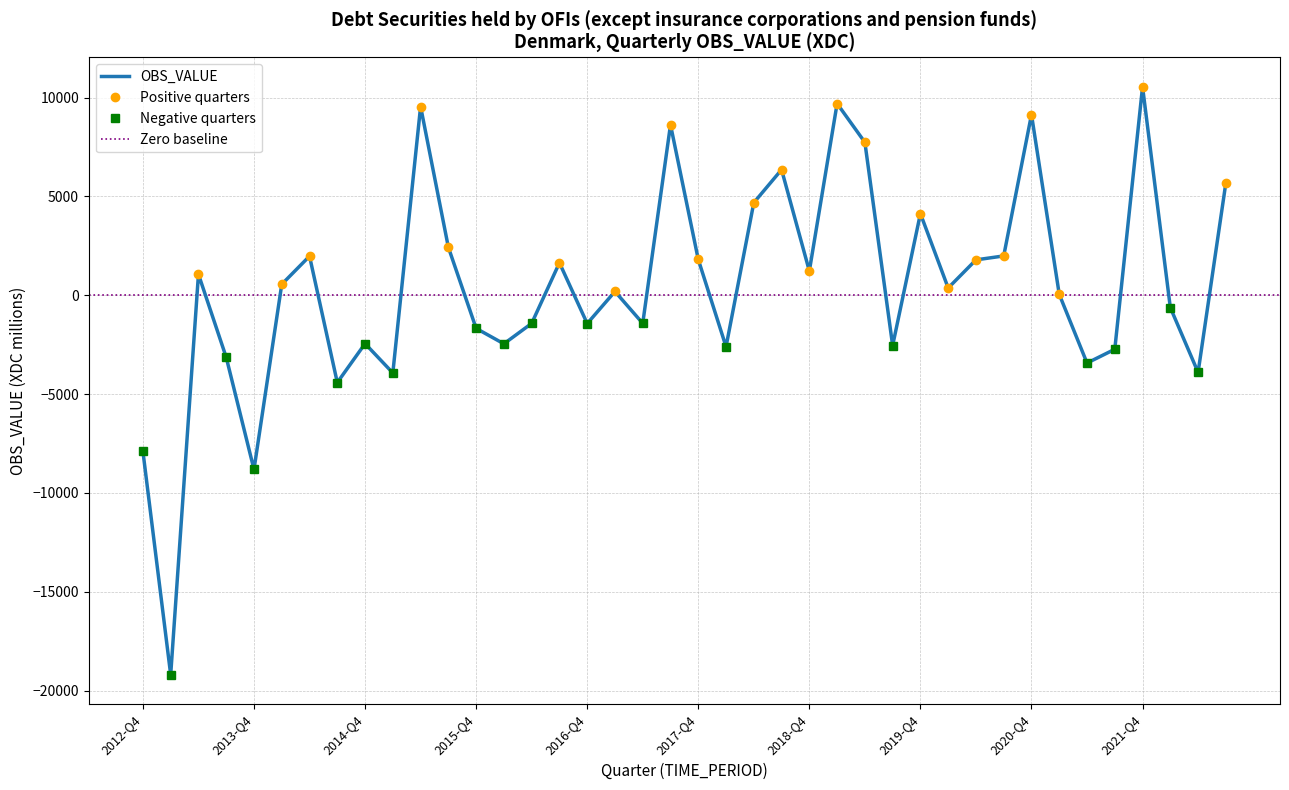

Reading left to right, extract all data points from this chart.

-7902	-19201	1059	-3144	-8816	551	1975	-4419	-2449	-3934	9543	2423	-1679	-2460	-1426	1638	-1435	188	-1425	8621	1806	-2608	4679	6352	1223	9694	7734	-2549	4127	364	1787	1986	9135	44	-3432	-2735	10541	-625	-3905	5678